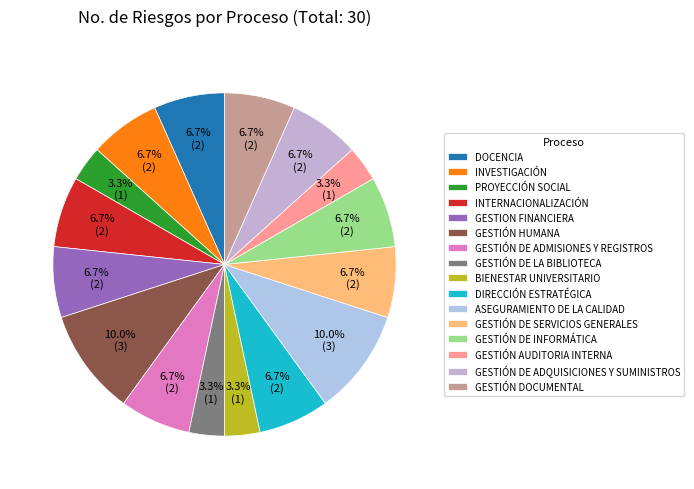

True or false: GESTION FINANCIERA accounts for 7% of the total.

True